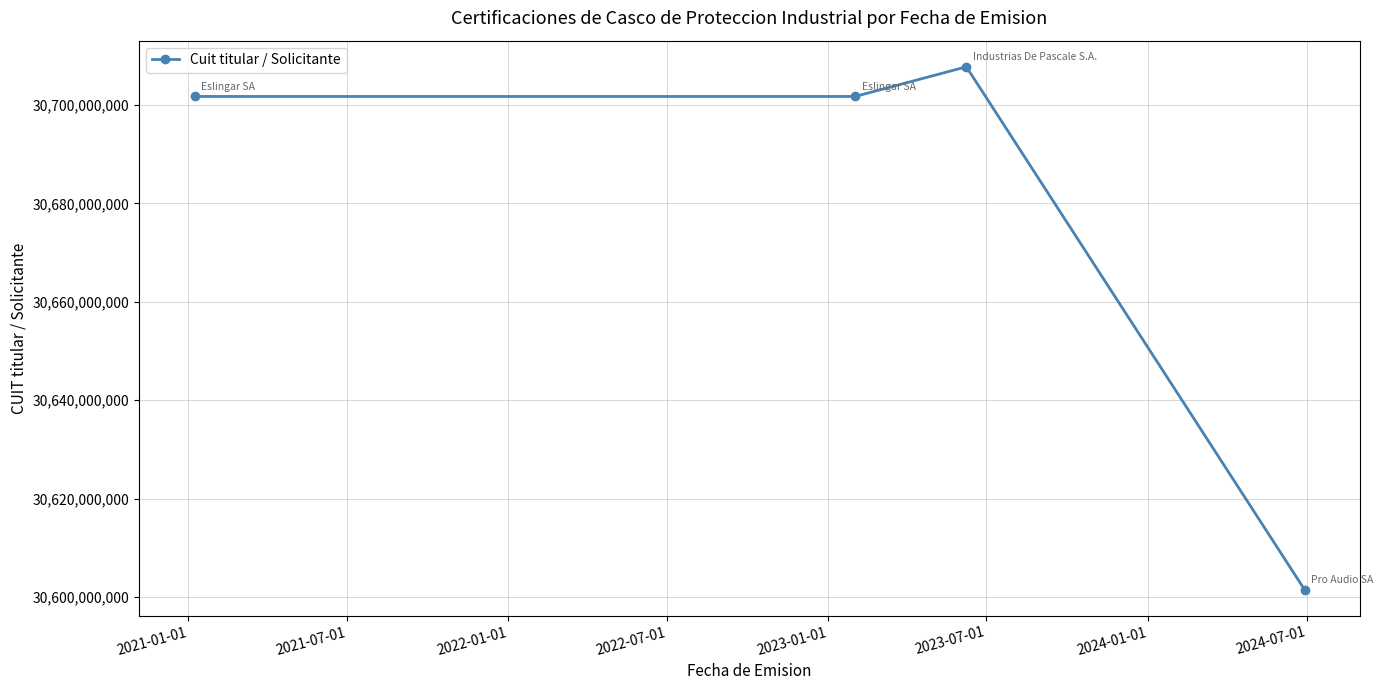

What is the minimum value shown in the chart?

30601508571